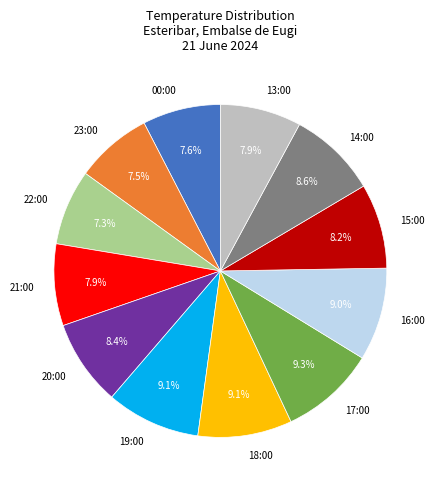

To the nearest percent, what percentage of the pie is 19:00?

9%